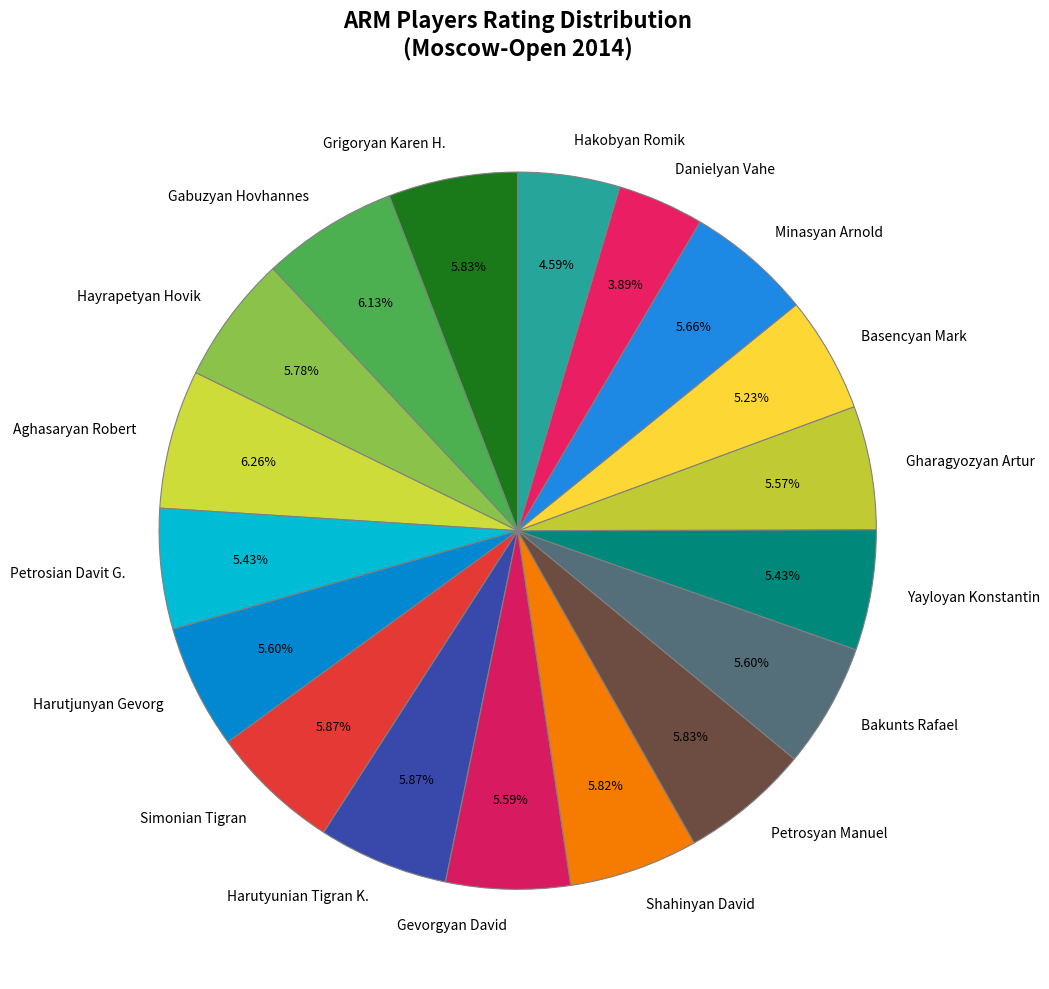

Is there a majority slice in this chart?

No